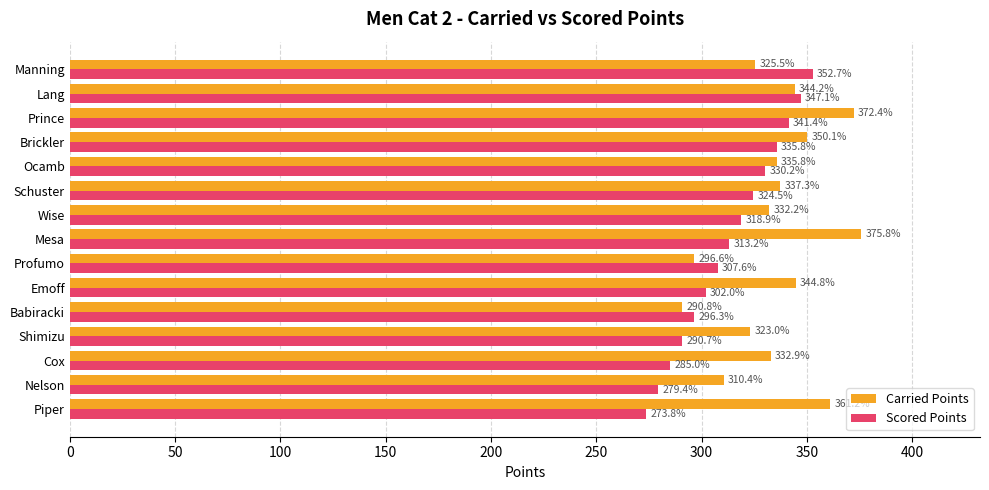

How many data points in Scored Points are above 313?

8